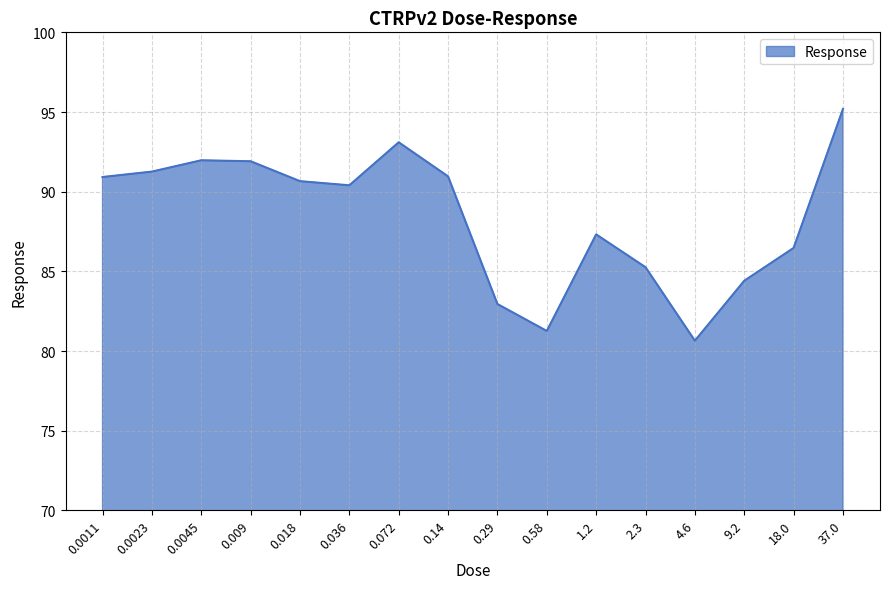

How many lines are shown in the chart?

1